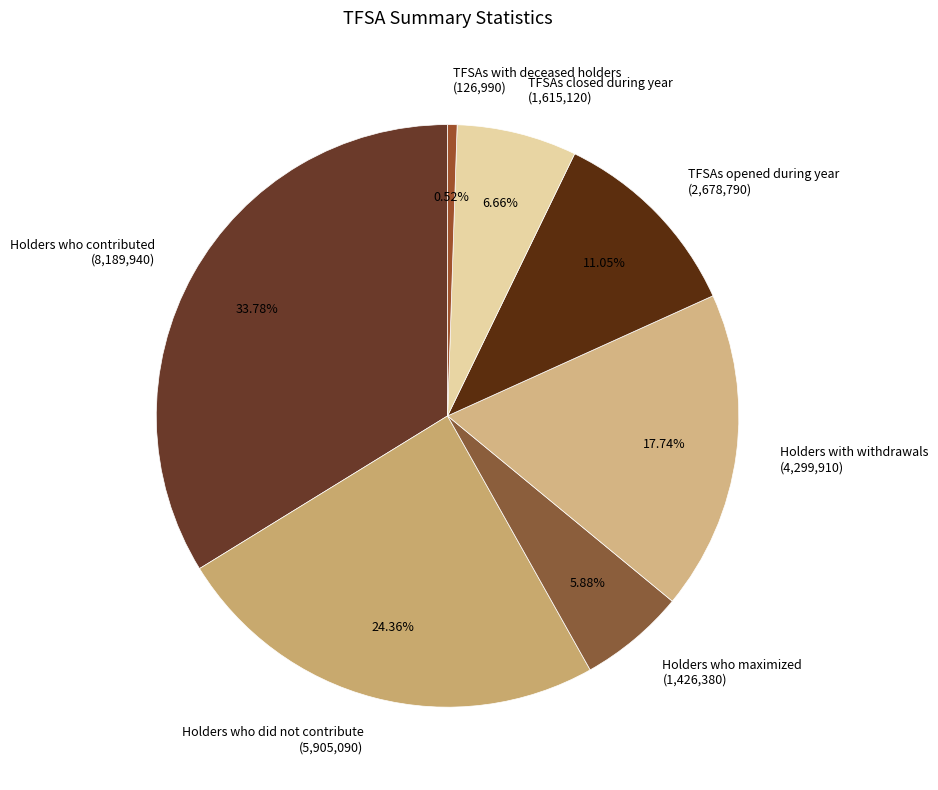

How many slices are in this pie chart?

7